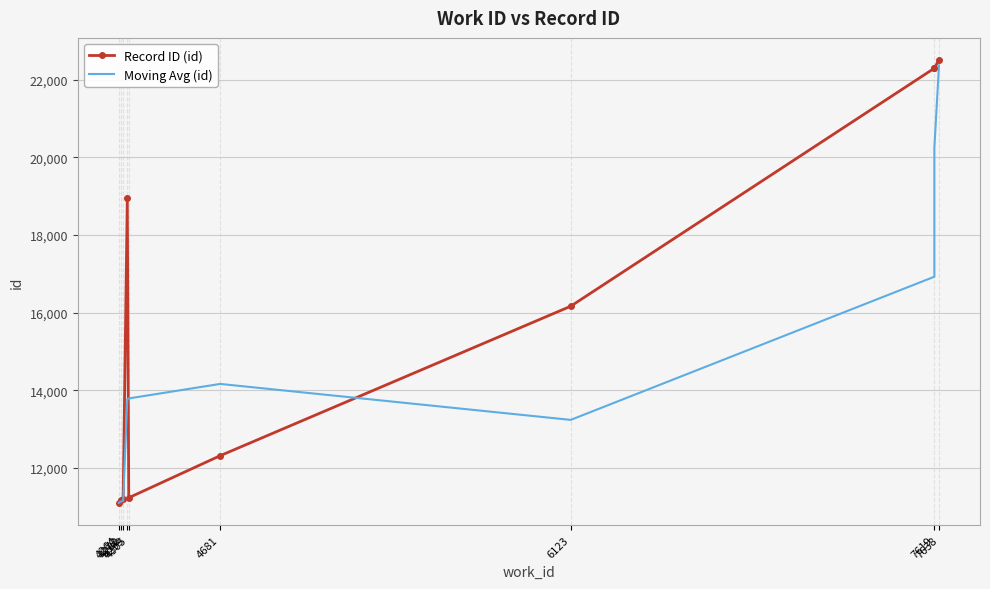

How many data points in Record ID (id) are less than 16167?

5